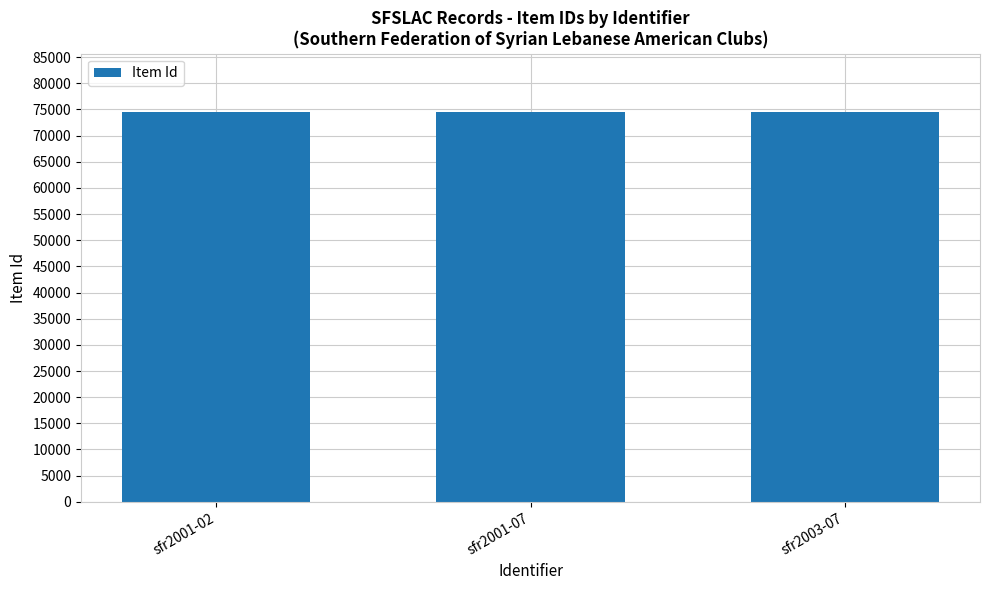

Is it true that the value at sfr2001-02 is 124558?

False